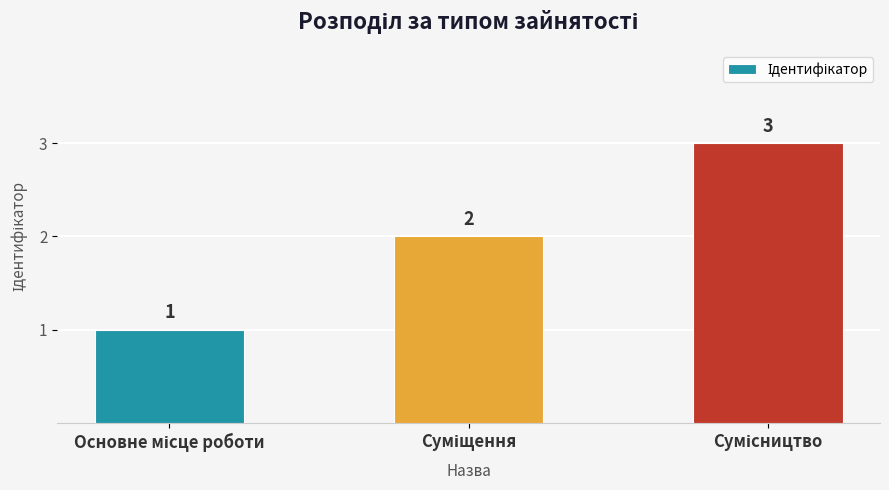

Count the values in the range 1 to 3.

3